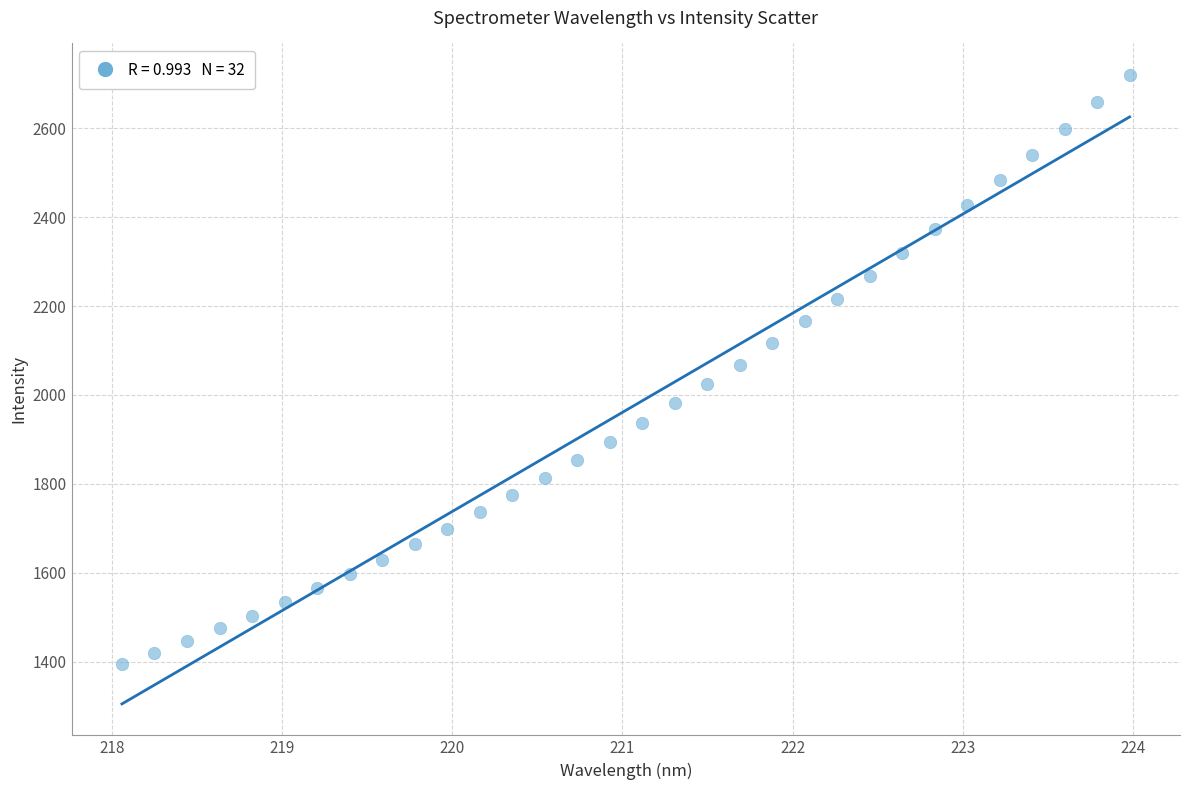

What is the range of Y values (max minus min)?

1325.4